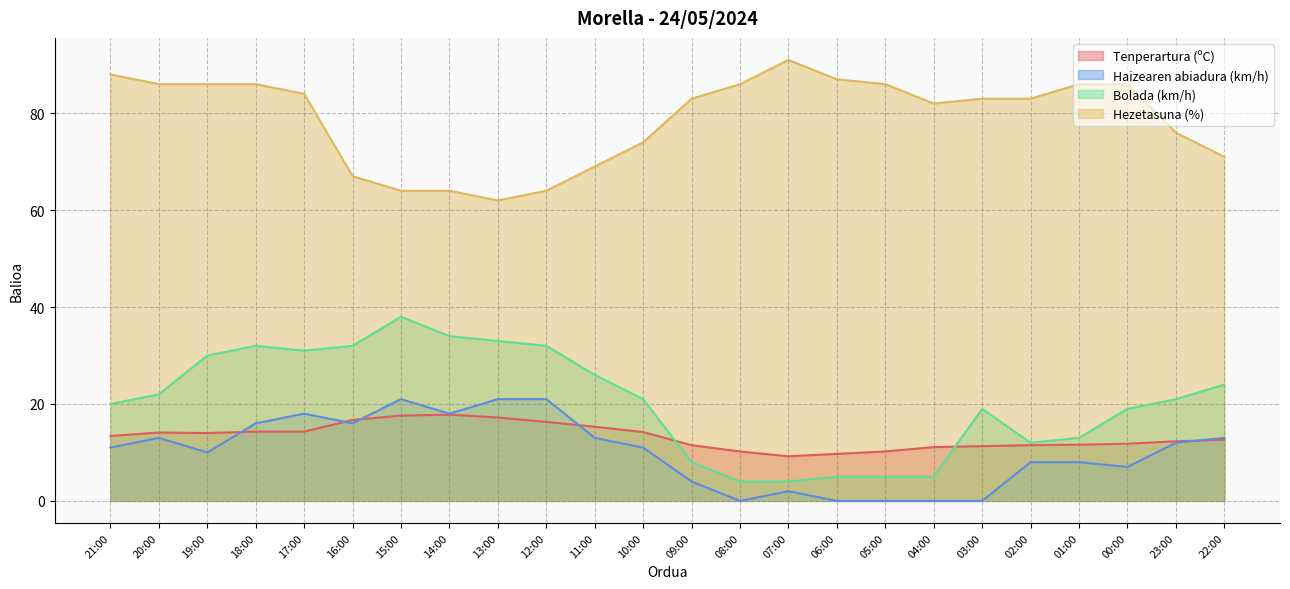

What is the sum of the Hezetasuna (%) values at 06:00 and 07:00?

178.0